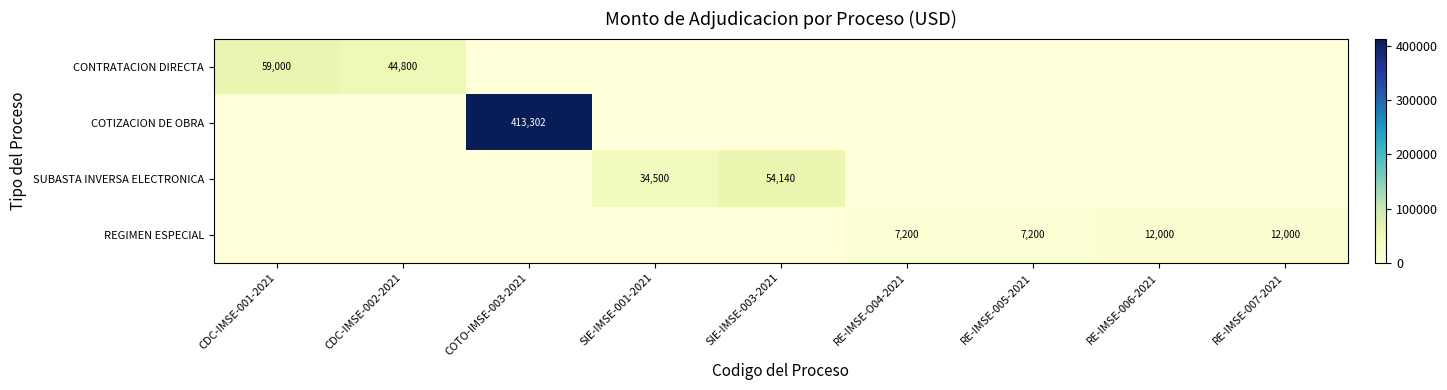

The COTIZACION DE OBRA series shows 634326.8 at COTO-IMSE-003-2021. True or false?

False